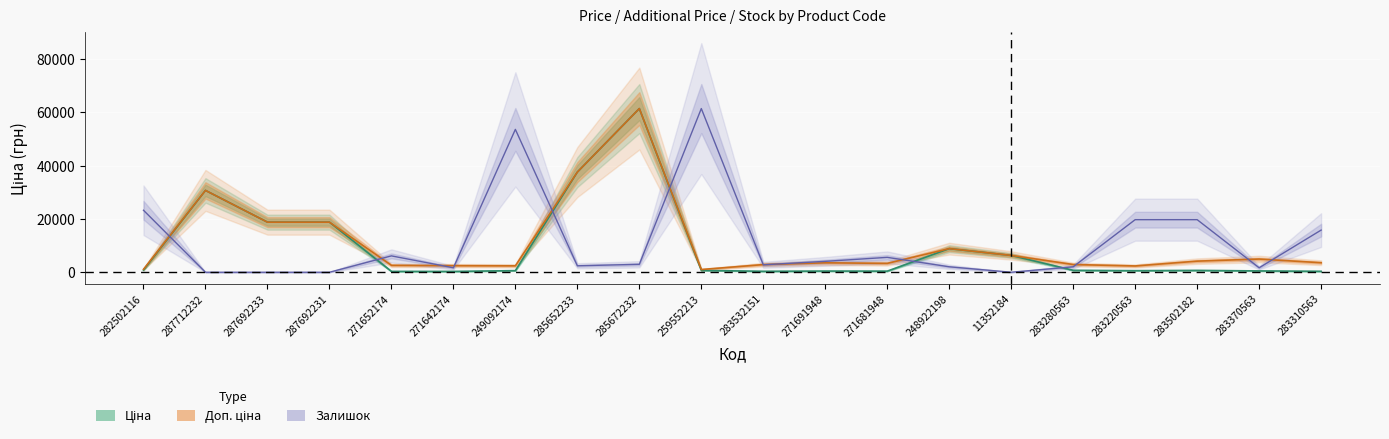

True or false: Ціна has more than 2 points higher than both neighbors.

True